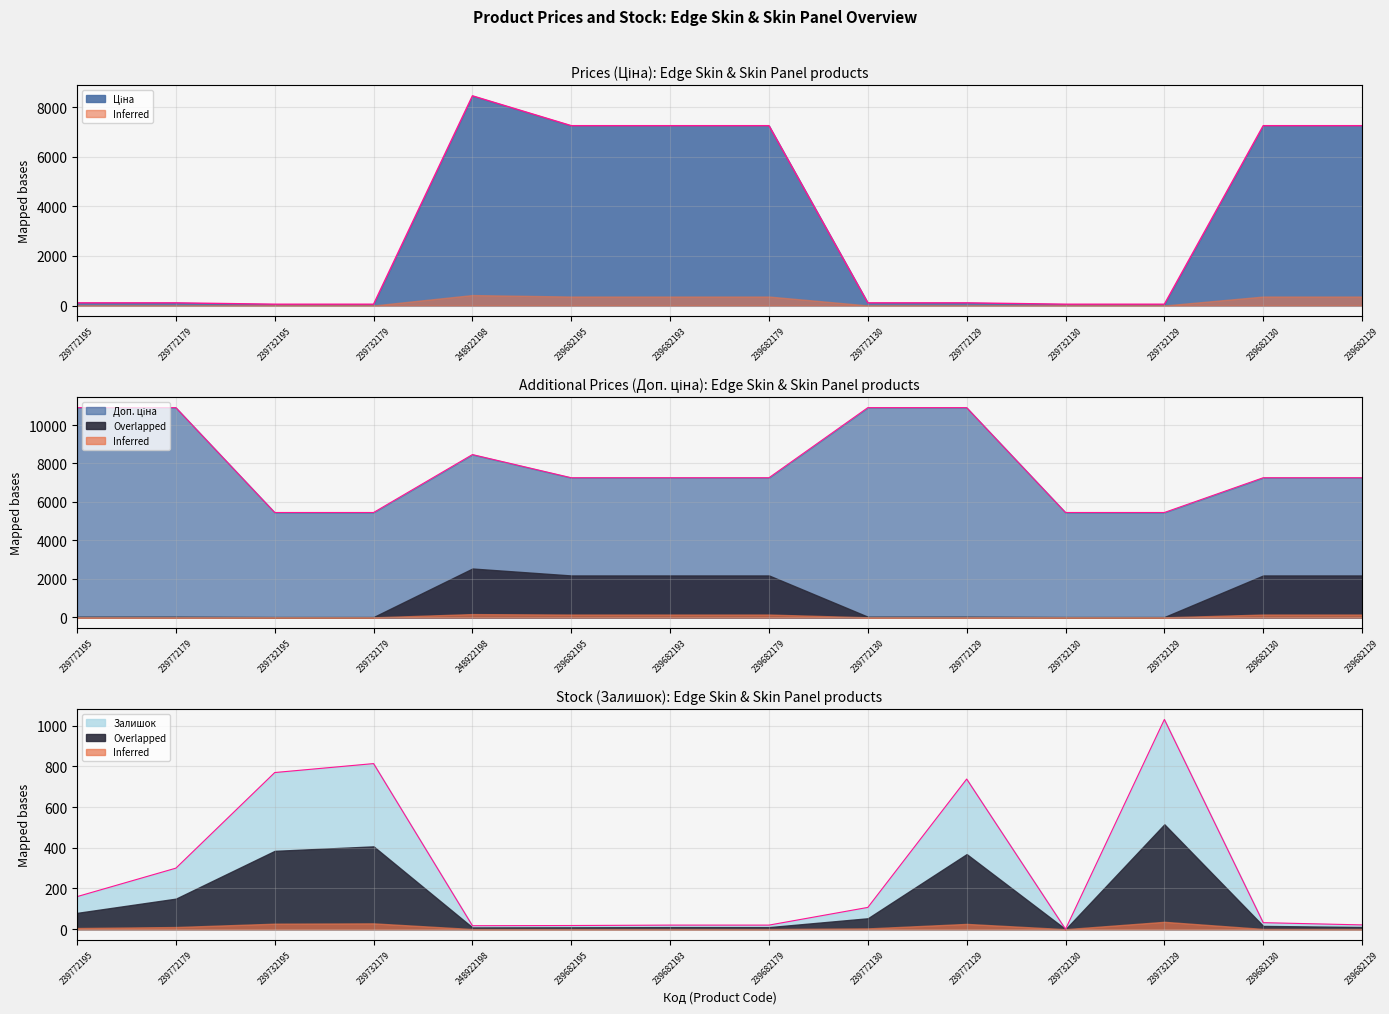

Where is Ціна nearest to the value 4258?

239682195